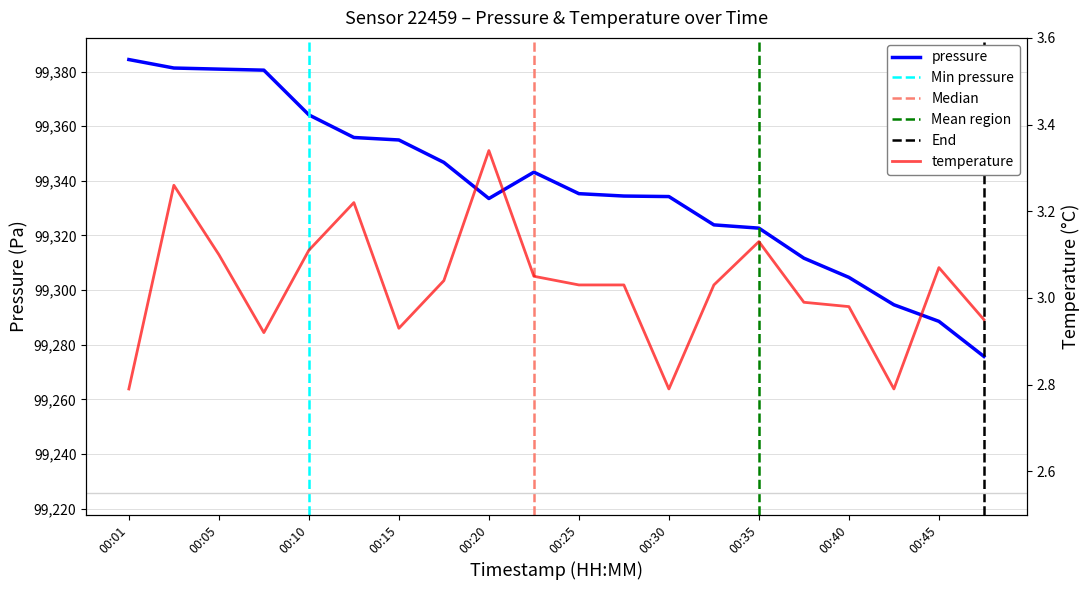

What is the value of the temperature point at the 11th from the left?

3.0